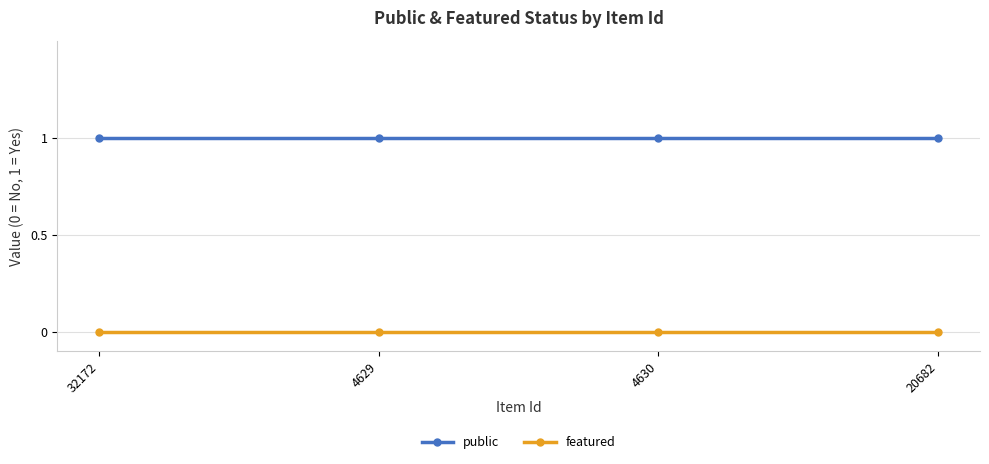

True or false: public and featured intersect in this chart.

False